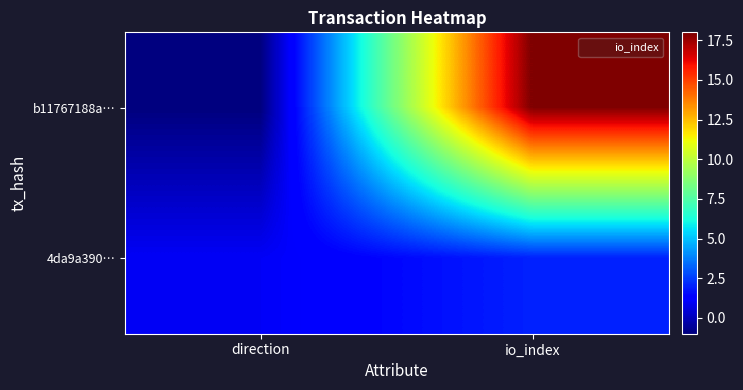

Reading left to right, transcribe all the data shown in this chart.

b11767188a…: direction=-1	io_index=18
4da9a390…: direction=1	io_index=2